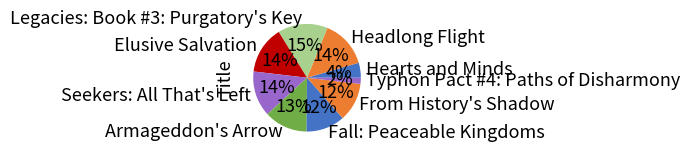

How many segments does this pie chart have?

9